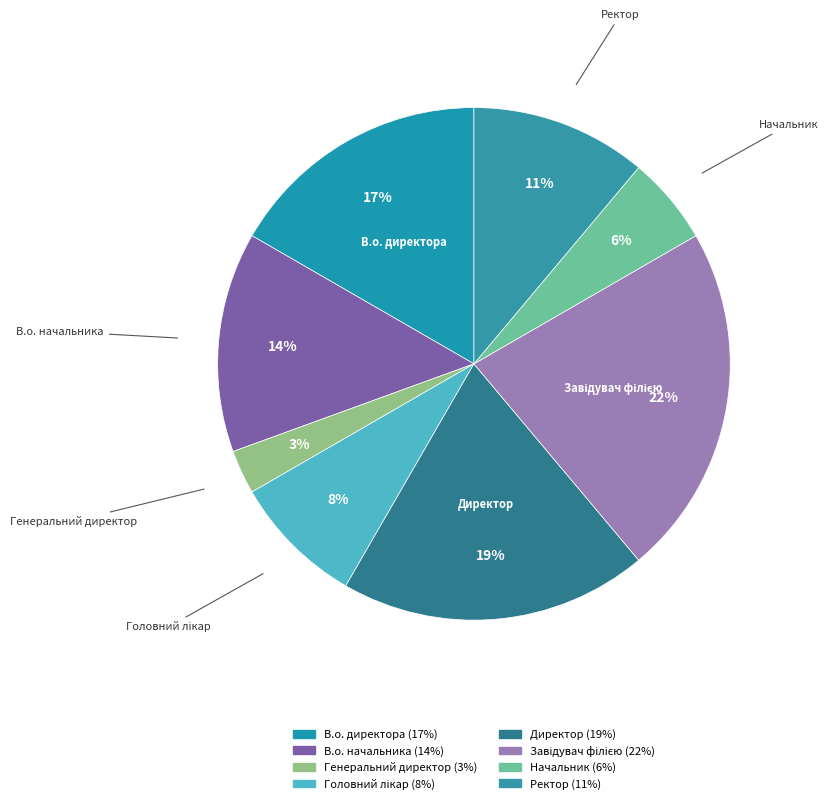

What percentage is the Головний лікар slice, to the nearest percent?

8%